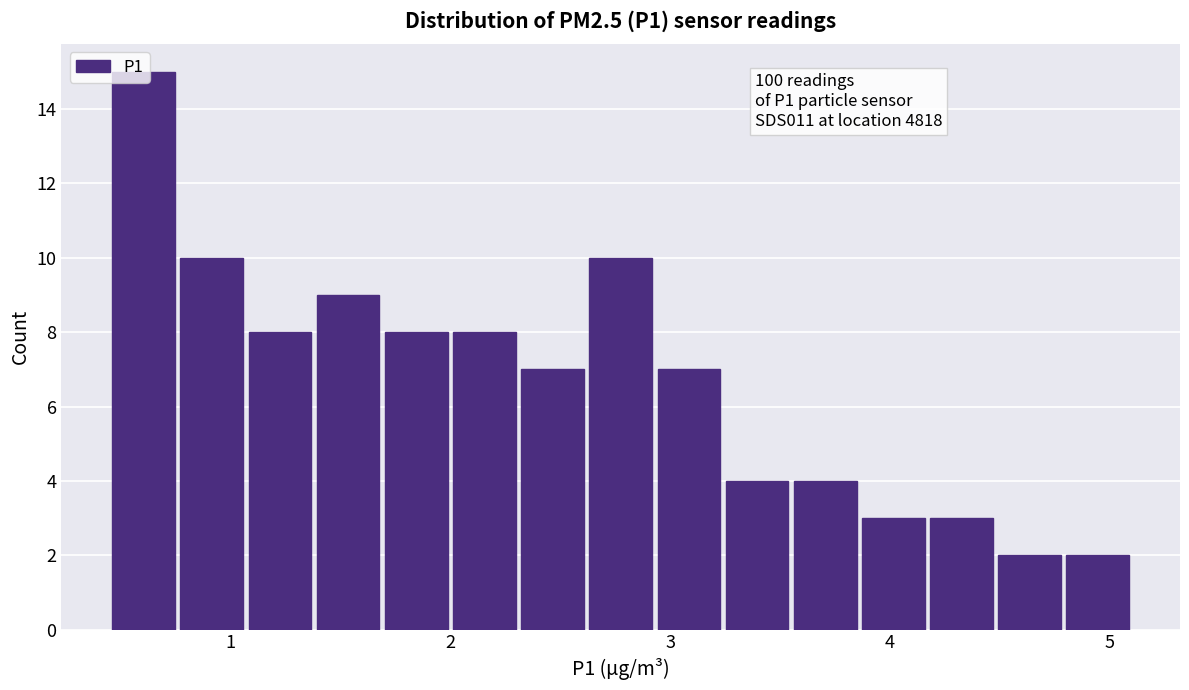

Around what value on the x-axis is the tallest bar? Give the approximate position of its centre, as read against the axis.

0.6